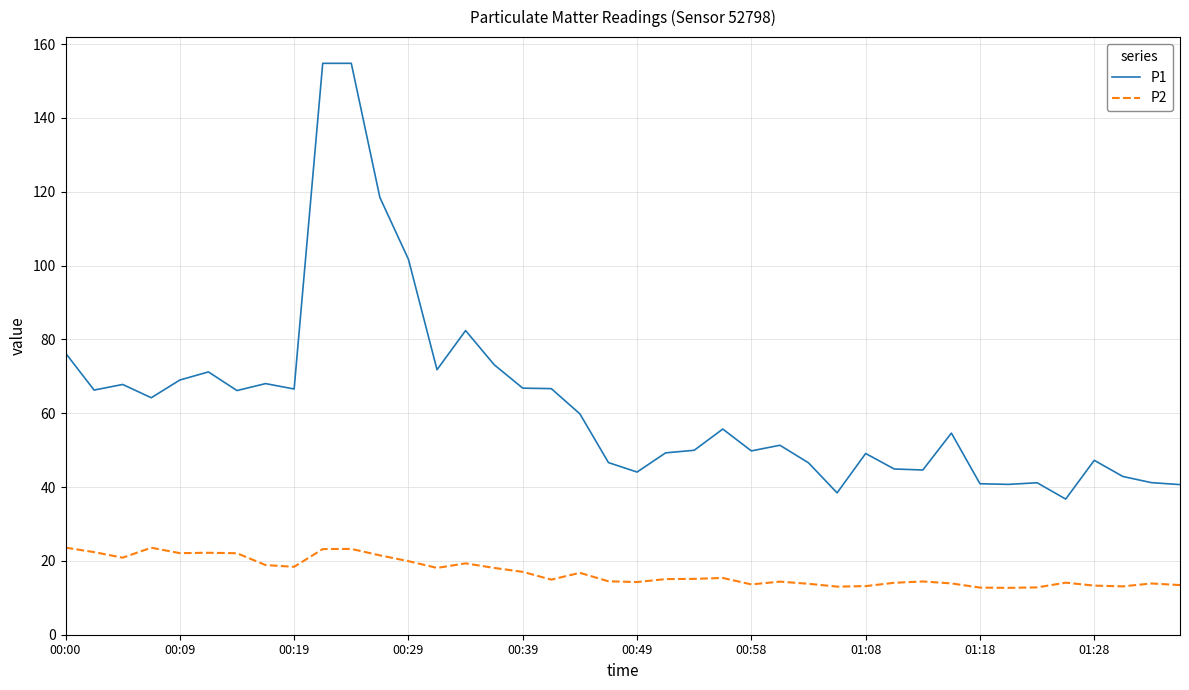

Which series has the widest spread of values?

P1